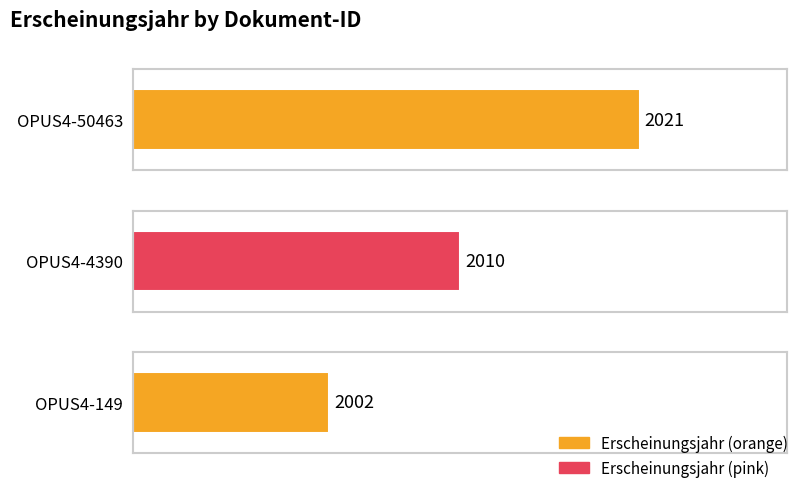

How many values are between 2002 and 2021?

3